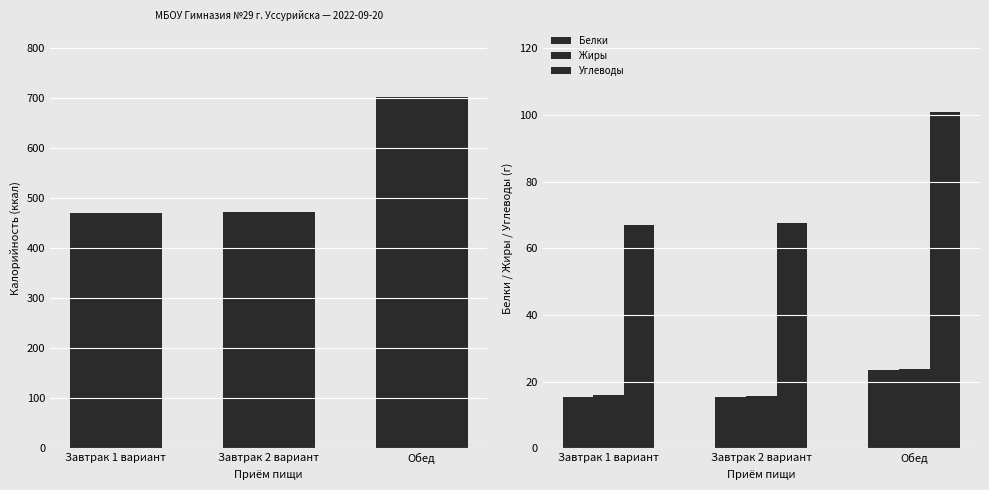

The Углеводы series shows 34.8 at Завтрак 2 вариант. True or false?

False